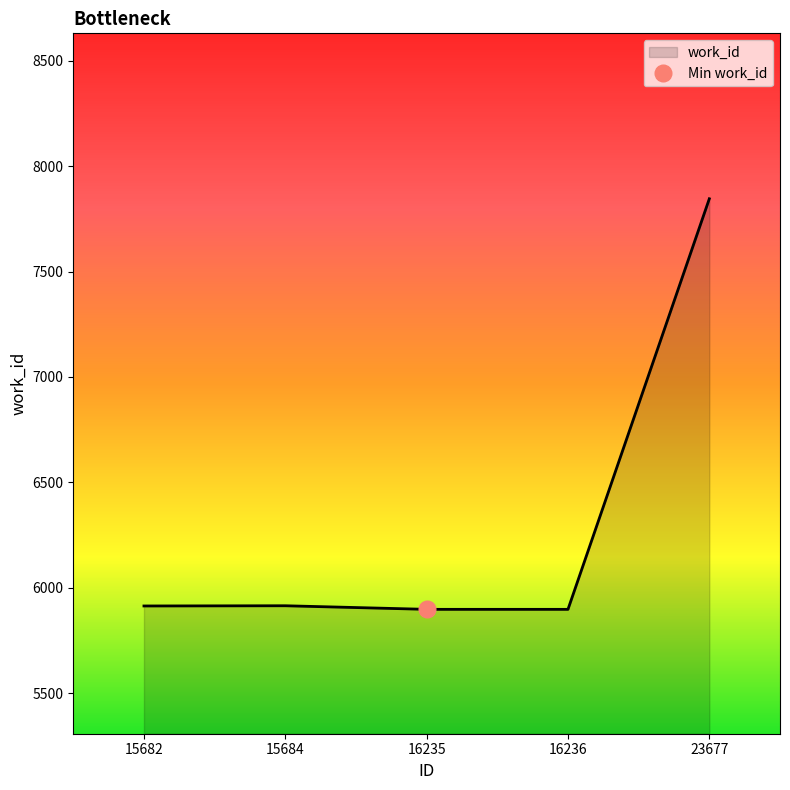

List the labels in order of value, largest first.

23677, 15684, 15682, 16235, 16236